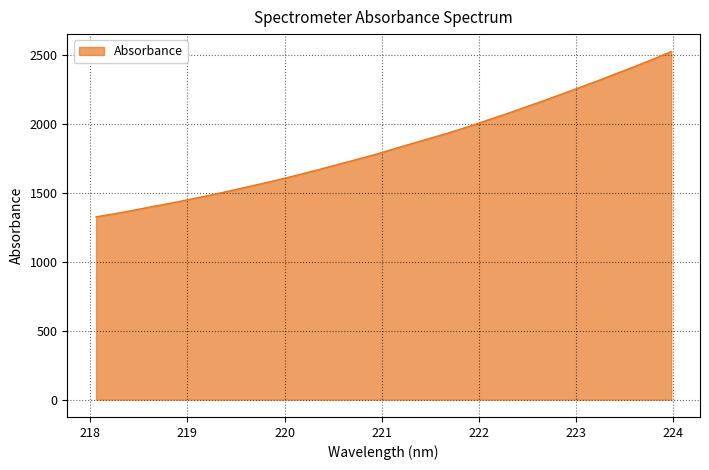

Does the chart have visible grid lines?

Yes